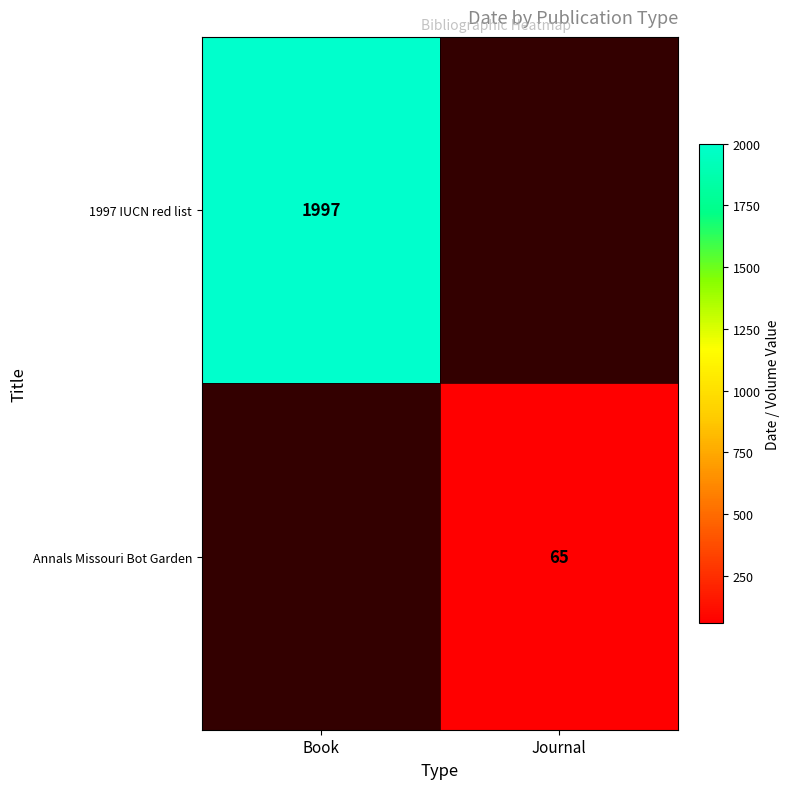

How many data points does each series have?

2